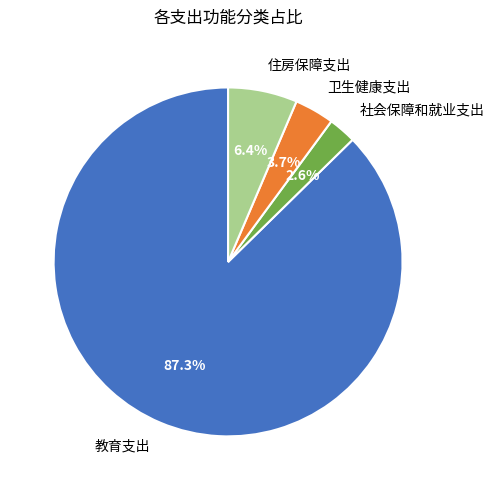

Rank the categories by value from lowest to highest.

社会保障和就业支出, 卫生健康支出, 住房保障支出, 教育支出